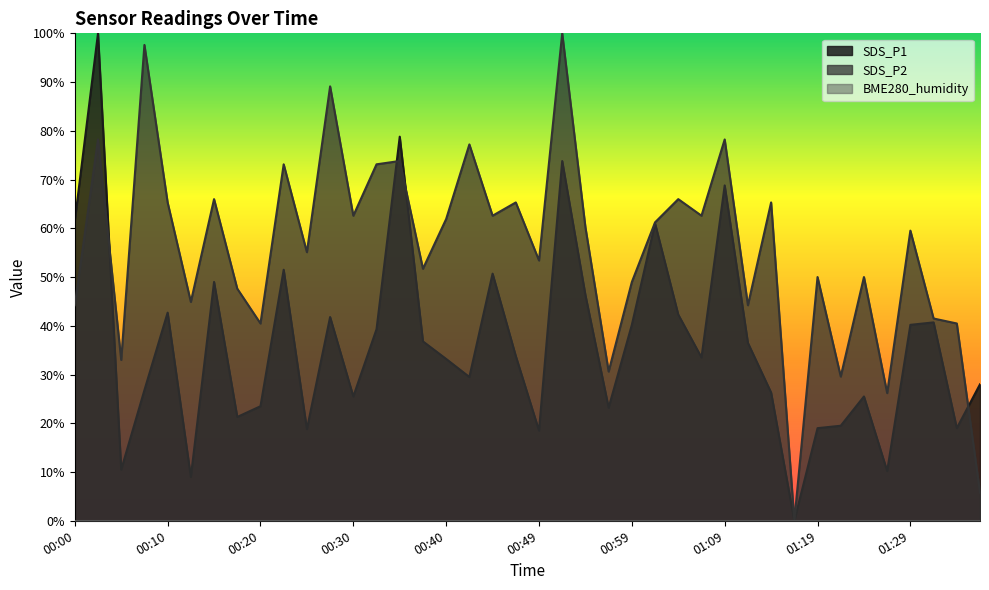

Reading left to right, extract all data points from this chart.

SDS_P1: 00:00=61.5	00:03=100.0	00:05=10.5	00:08=26.8	00:10=42.7	00:13=9.0	00:15=49.0	00:18=21.3	00:20=23.5	00:22=51.5	00:25=18.8	00:27=41.8	00:30=25.5	00:32=39.3	00:35=78.8	00:37=36.8	00:40=33.2	00:42=29.5	00:45=50.7	00:47=33.8	00:49=18.5	00:52=73.8	00:54=46.3	00:57=23.2	00:59=40.2	01:02=61.0	01:04=42.3	01:07=33.5	01:09=68.8	01:12=36.5	01:14=26.3	01:17=0.0	01:19=19.0	01:21=19.5	01:24=25.5	01:26=10.2	01:29=40.2	01:32=40.7	01:34=19.0	01:36=28.0
SDS_P2: 00:00=44.2	00:03=78.2	00:05=33.0	00:08=97.6	00:10=65.3	00:13=44.9	00:15=66.0	00:18=47.6	00:20=40.5	00:22=73.1	00:25=55.1	00:27=89.1	00:30=62.6	00:32=73.1	00:35=73.8	00:37=51.7	00:40=61.9	00:42=77.2	00:45=62.6	00:47=65.3	00:49=53.4	00:52=100.0	00:54=60.2	00:57=30.6	00:59=49.0	01:02=61.2	01:04=66.0	01:07=62.6	01:09=78.2	01:12=44.2	01:14=65.3	01:17=0.0	01:19=50.0	01:21=29.6	01:24=50.0	01:26=26.2	01:29=59.5	01:32=41.5	01:34=40.5	01:36=5.8